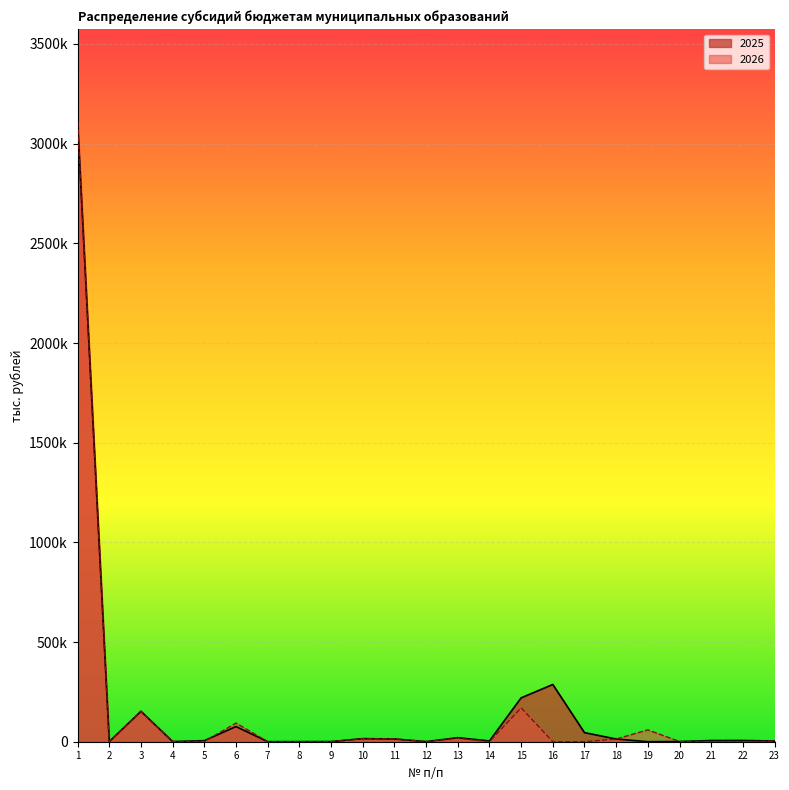

Reading left to right, what are all the values shown in this chart?

2025: 1=3108375.0	2=450.0	3=152393.7	4=588.0	5=5282.2	6=76101.3	7=269.5	8=329.9	9=591.5	10=15486.3	11=13724.4	12=494.7	13=20256.4	14=3700.0	15=220000.0	16=287092.4	17=45500.0	18=13585.0	19=0.0	20=900.0	21=6000.0	22=6186.2	23=3603.3
2026: 1=3108375.0	2=450.0	3=153621.7	4=1666.0	5=1166.2	6=93435.7	7=269.5	8=484.5	9=591.5	10=15186.4	11=14288.8	12=494.7	13=17808.3	14=0.0	15=170000.0	16=0.0	17=0.0	18=13585.0	19=59400.0	20=900.0	21=0.0	22=0.0	23=3603.3